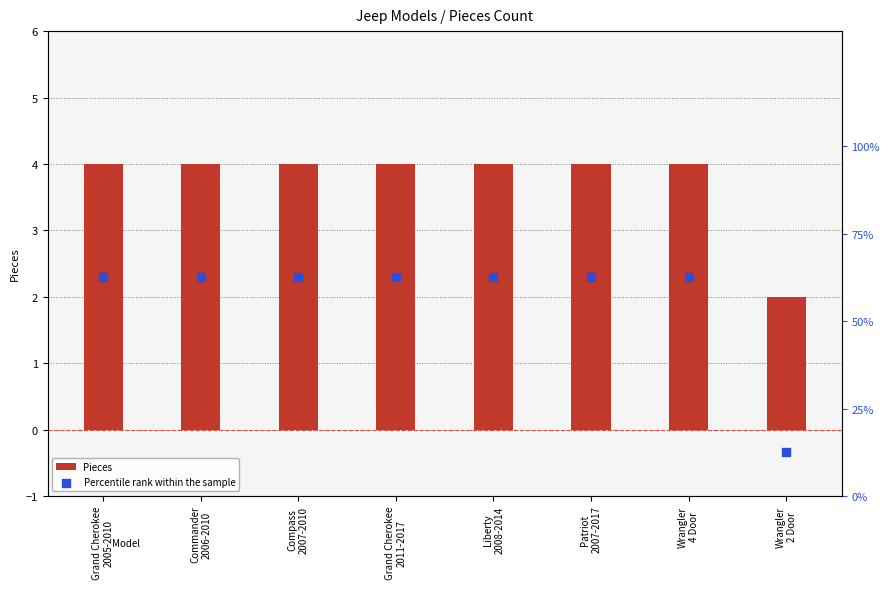

Which series contains the highest Y value?

Percentile rank within the sample